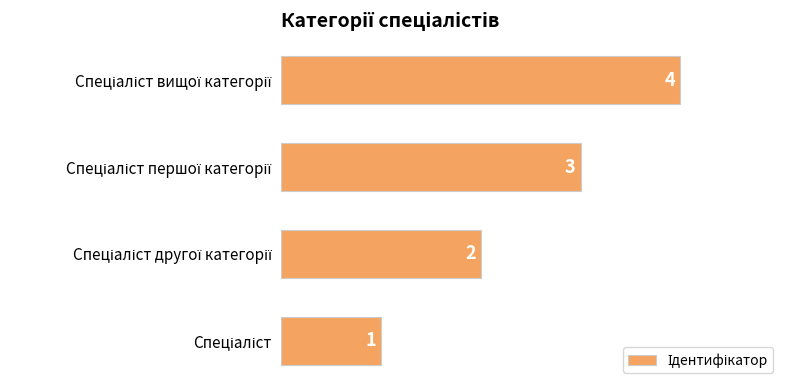

Count the values in the range 2 to 4.

3